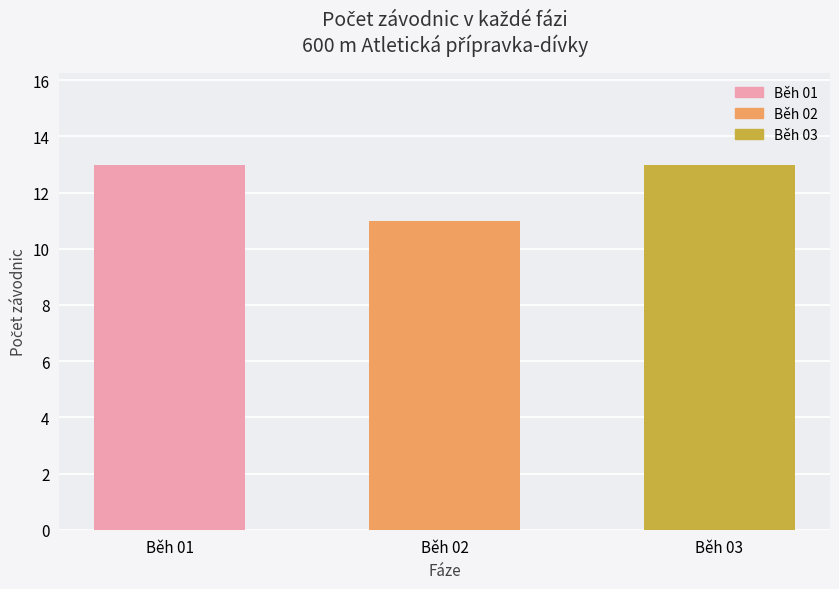

What is the value of the 1st bar from the left?

13